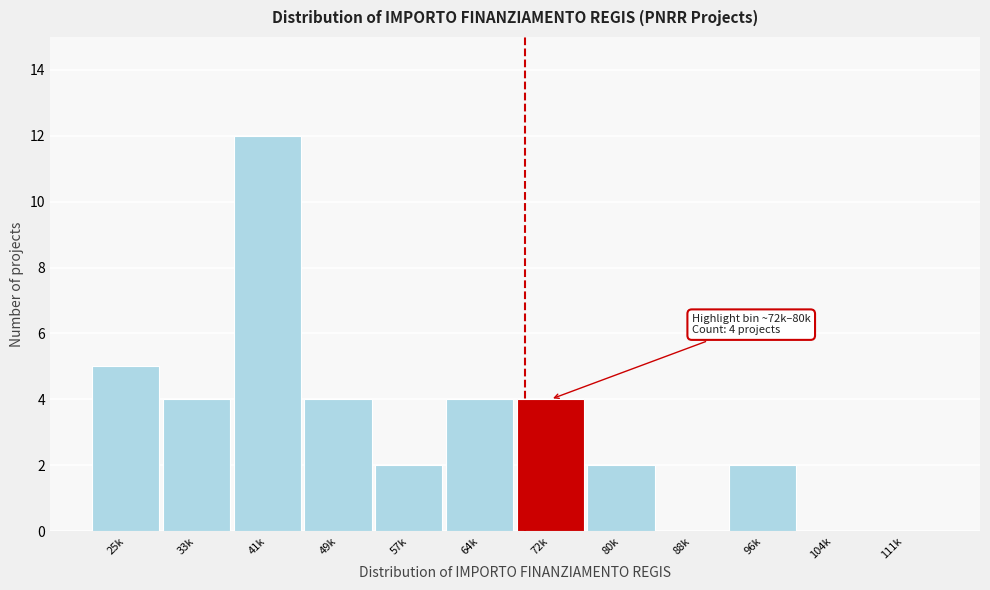

Reading left to right, transcribe all the data shown in this chart.

25k=5	33k=4	41k=12	49k=4	57k=2	64k=4	72k=4	80k=2	88k=0	96k=2	104k=0	111k=0